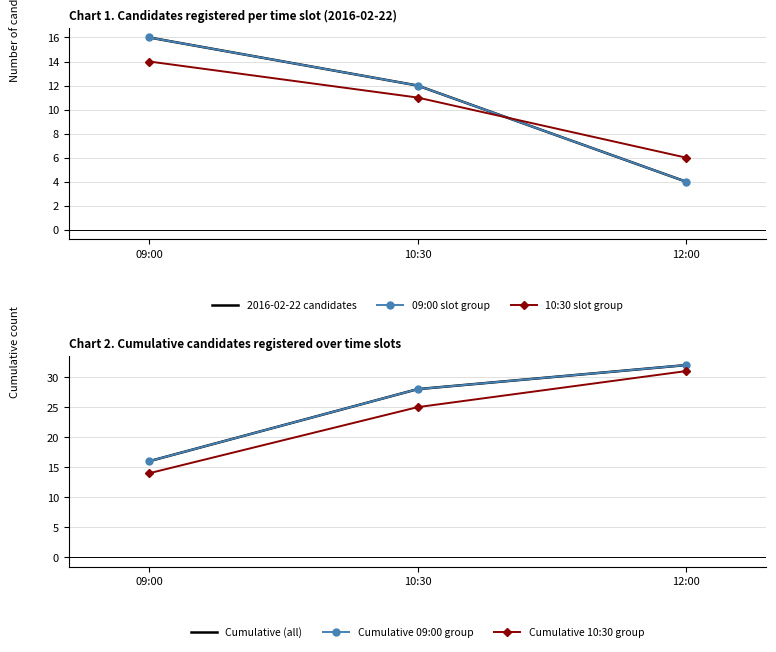

Which series has the largest range (max minus min)?

Cumulative 10:30 group